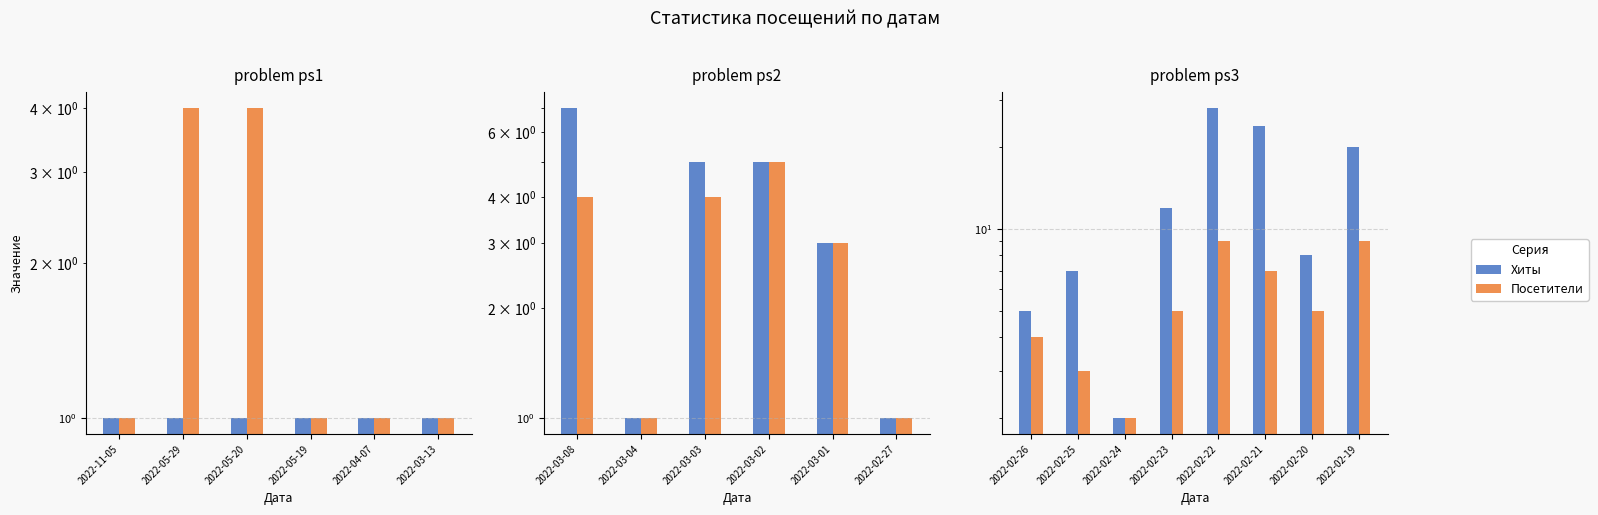

What value does the Посетители series have at 2022-02-19?

9